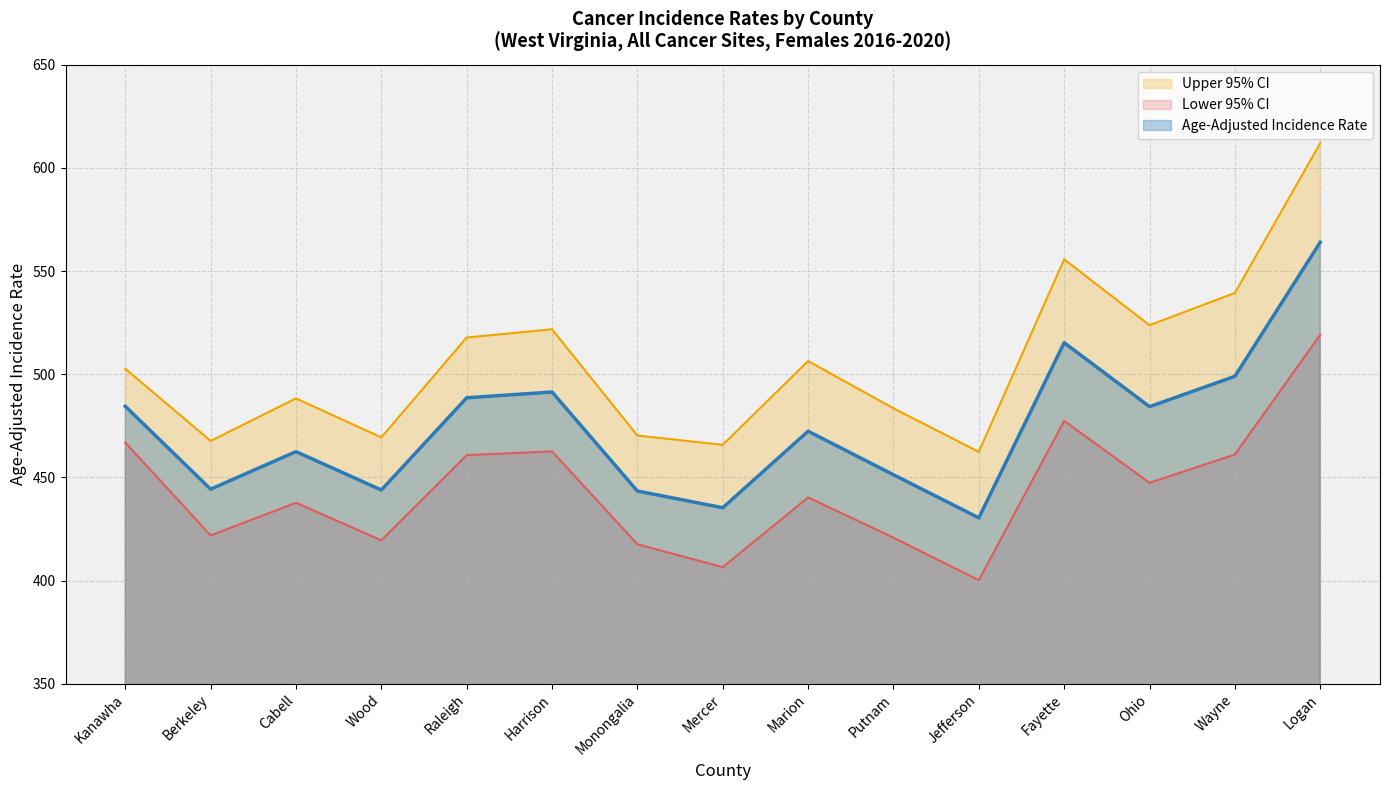

What is the difference between the maximum and second lowest values in the Age-Adjusted Incidence Rate series?

128.7